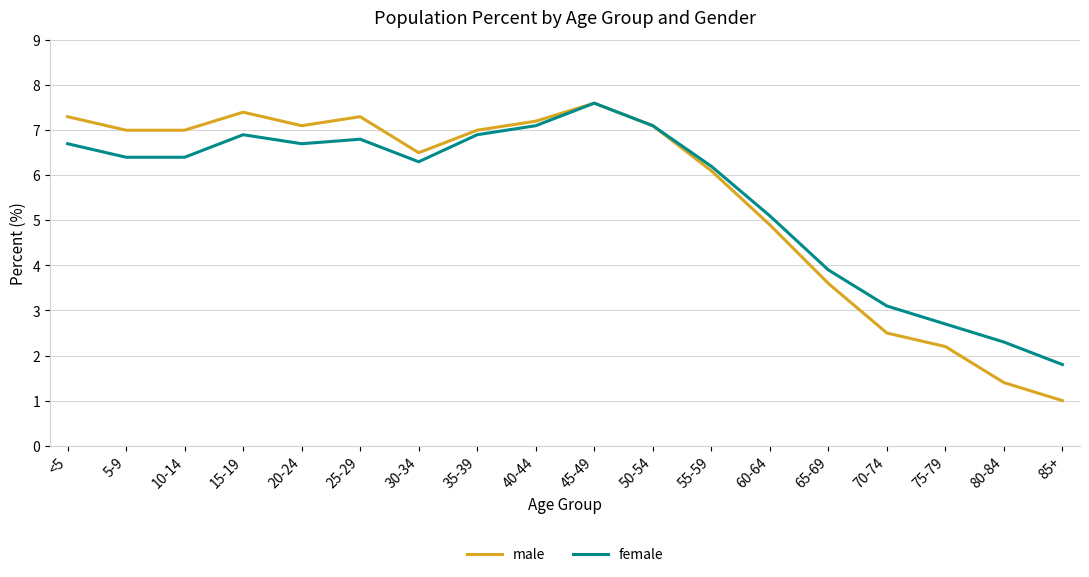

Which label corresponds to the largest value in the chart?

45-49